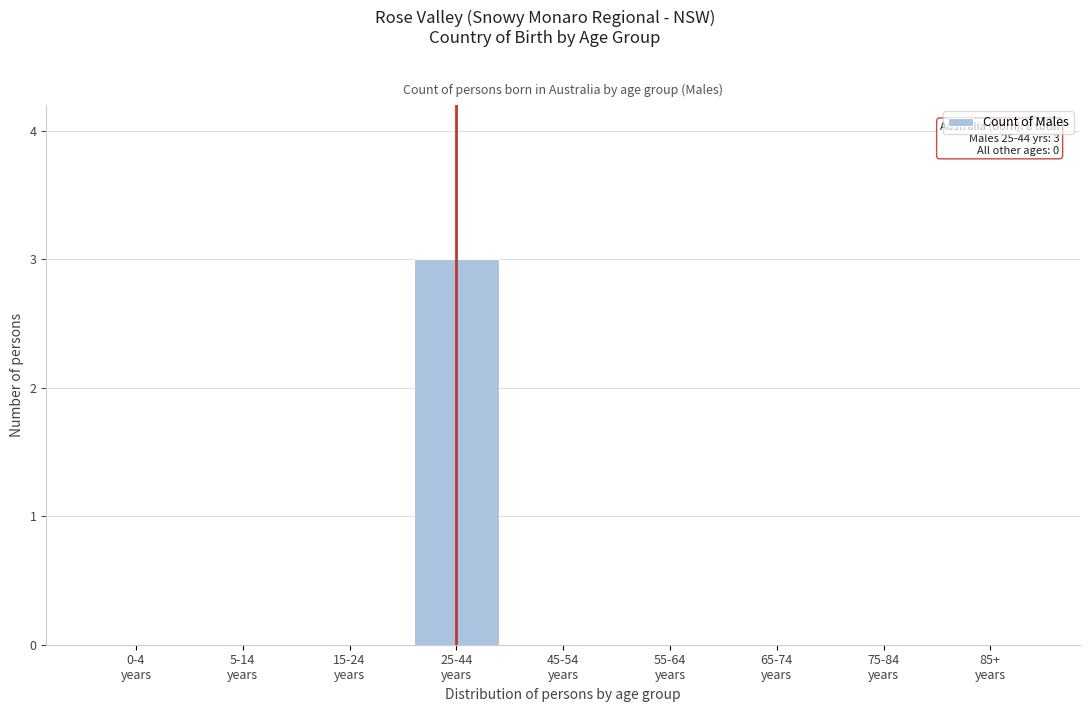

What is the sum of all values?

3